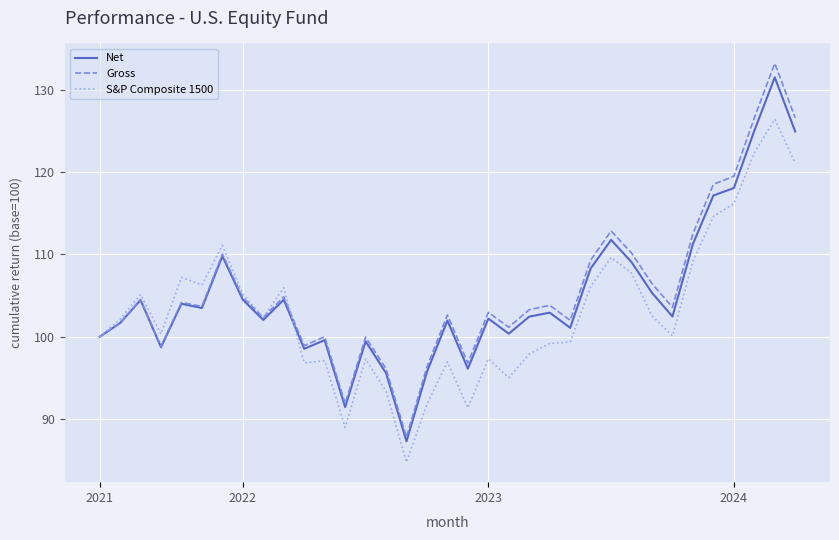

Which series has the largest range (max minus min)?

Gross